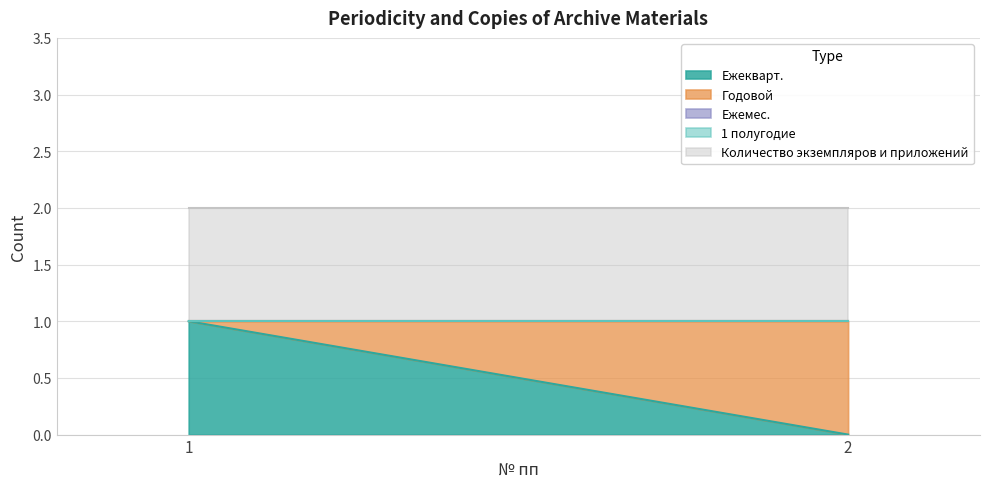

How many data points does each series have?

2